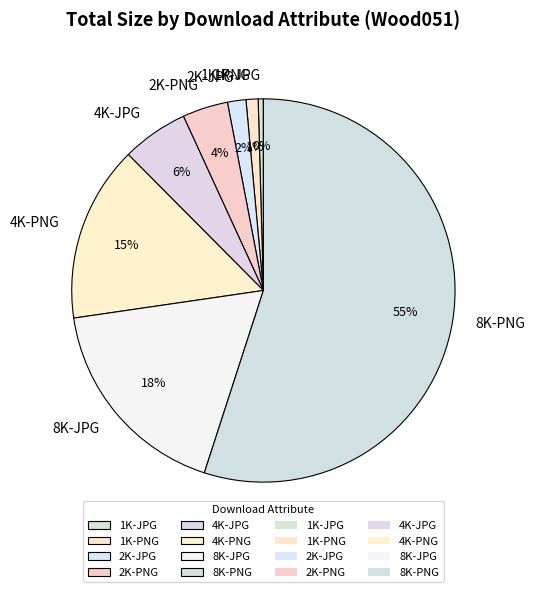

Which category accounts for the majority?

8K-PNG